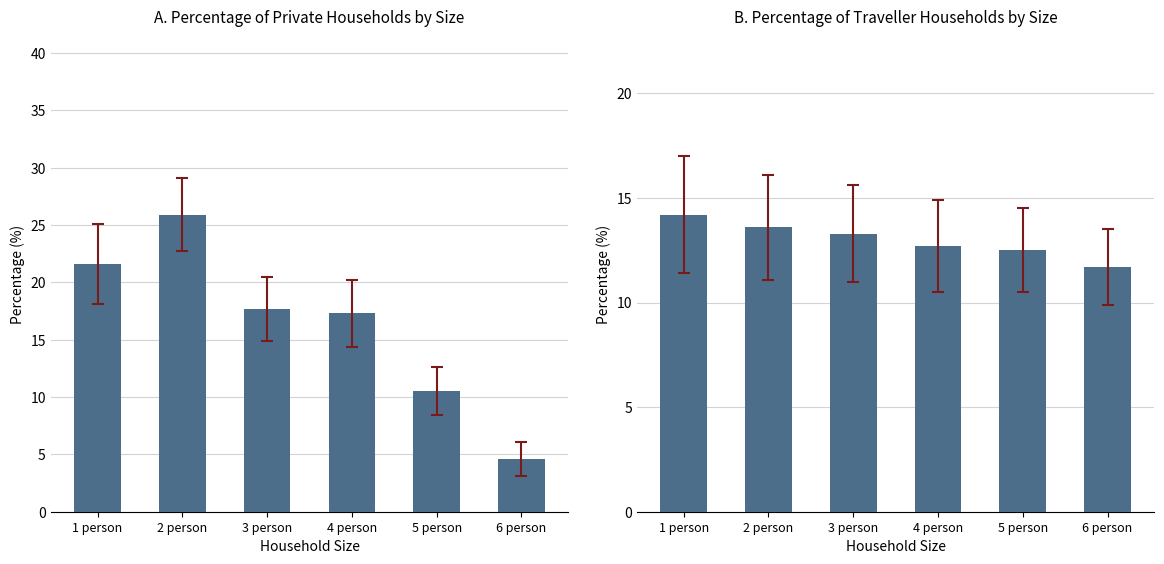

What is the label of the 6th bar from the left?

6 person